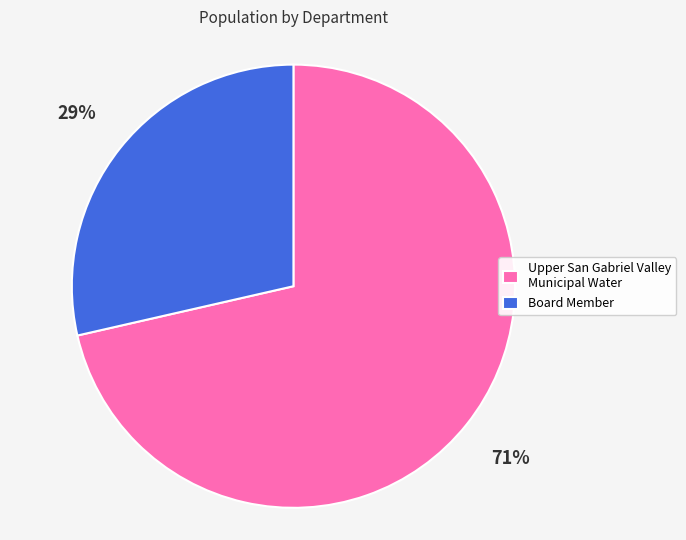

Rank the categories by value from lowest to highest.

Board Member, Upper San Gabriel Valley Municipal Water